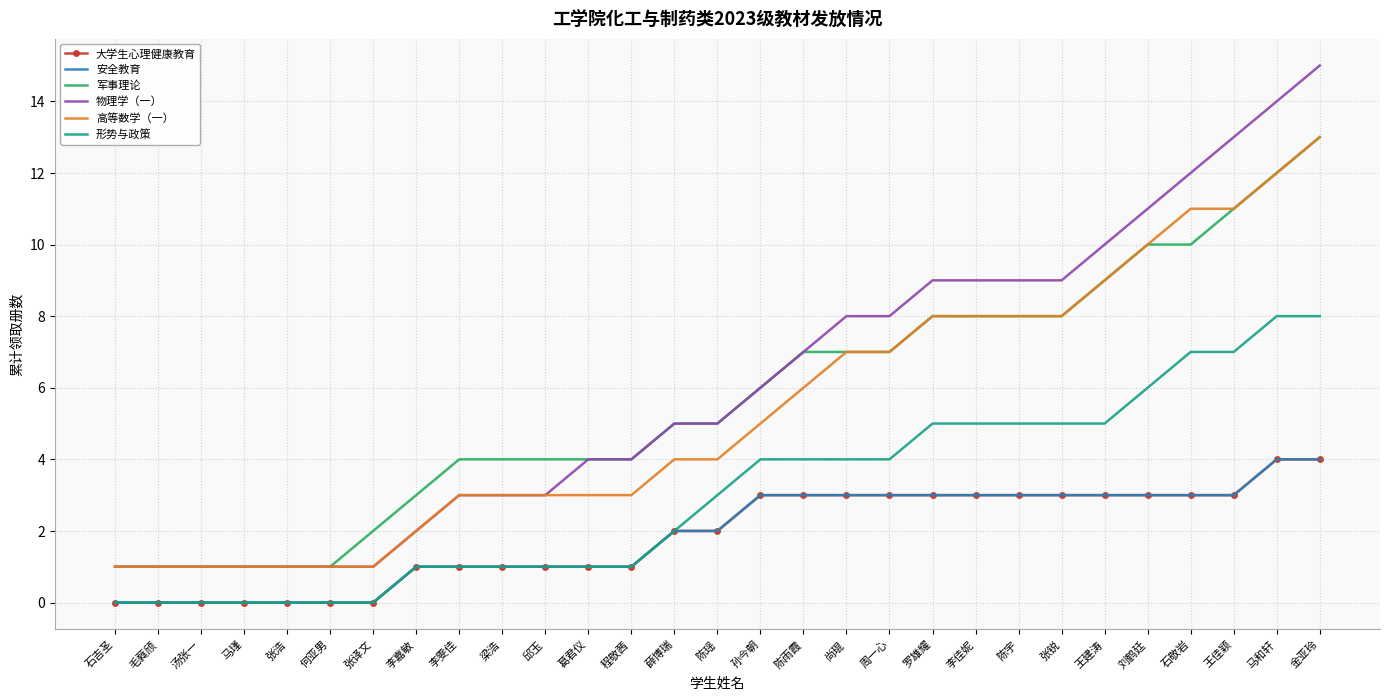

How many lines are shown in the chart?

6